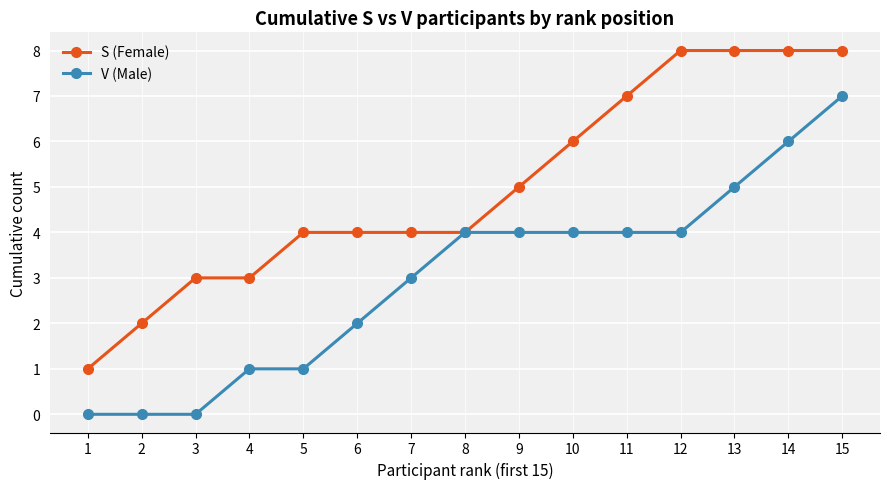

What are all the series names shown in the legend?

S (Female), V (Male)